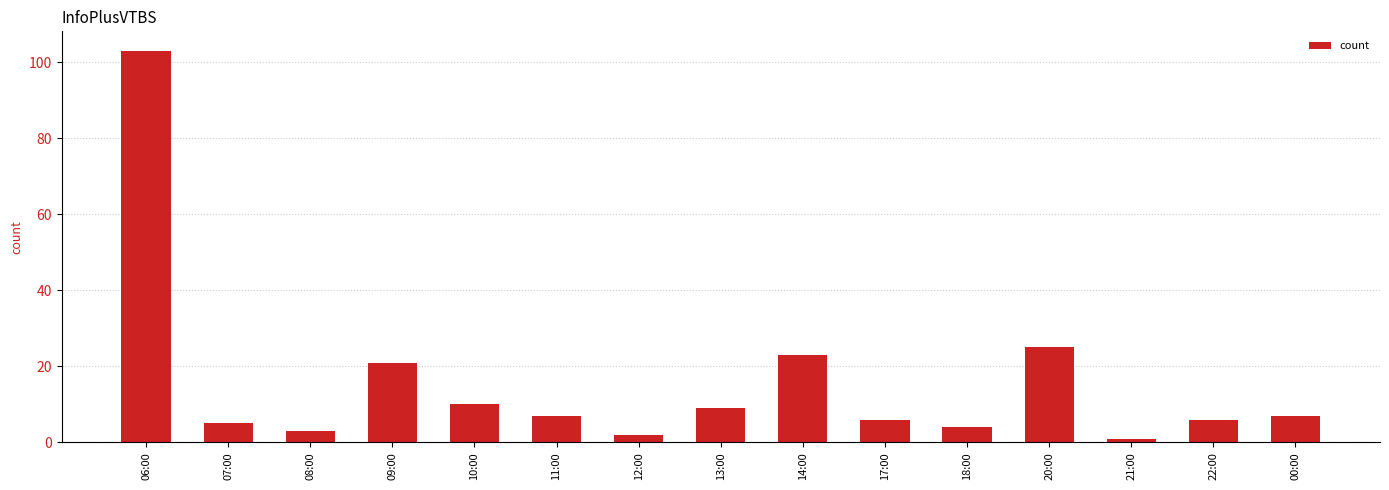

Reading left to right, what are all the values shown in this chart?

06:00=103	07:00=5	08:00=3	09:00=21	10:00=10	11:00=7	12:00=2	13:00=9	14:00=23	17:00=6	18:00=4	20:00=25	21:00=1	22:00=6	00:00=7